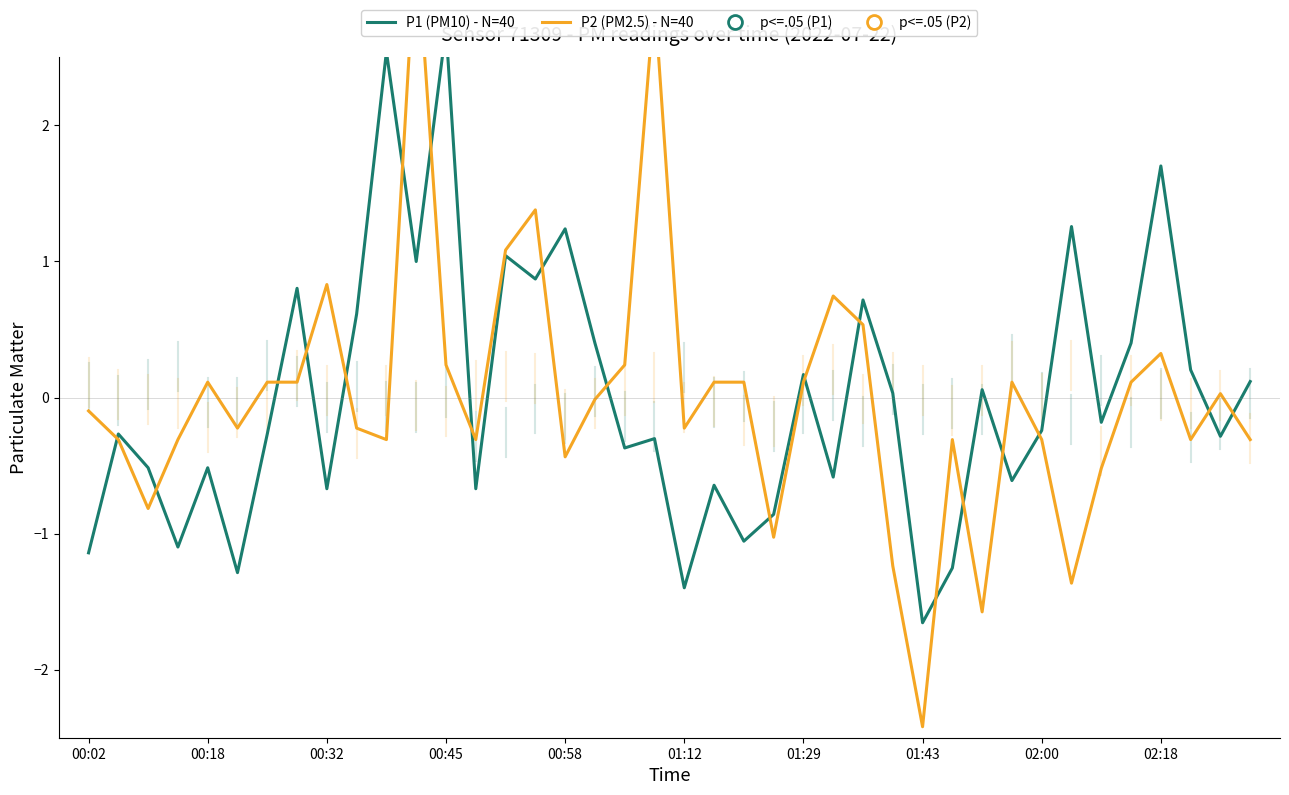

The value of P1 (PM10) - N=40 at 23 is -1.2. True or false?

False